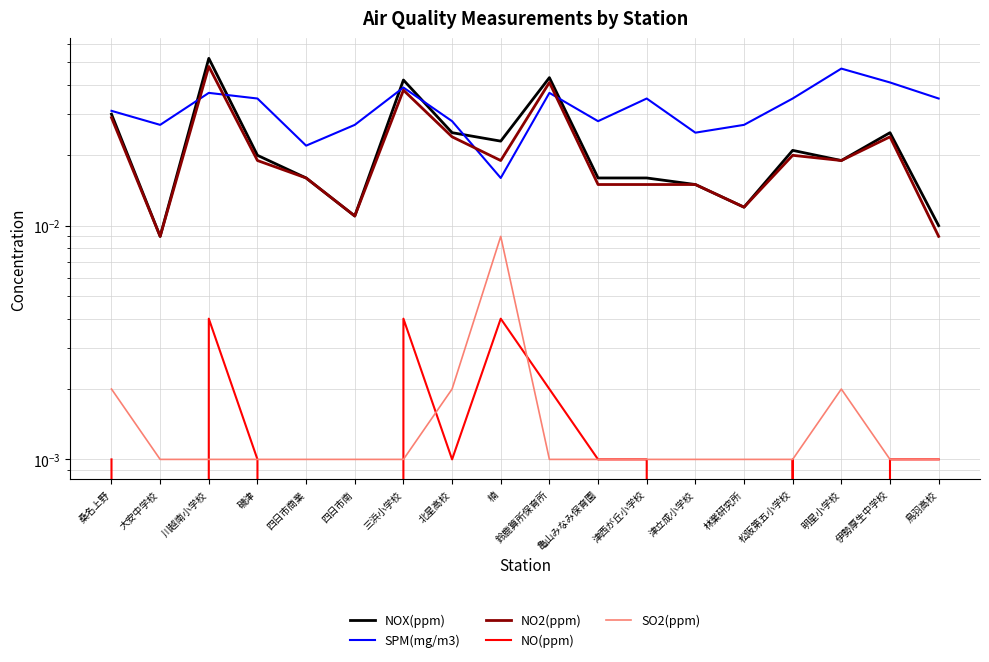

Rank the series at 鳥羽高校 from highest to lowest value.

SPM(mg/m3), NOX(ppm), NO2(ppm), NO(ppm), SO2(ppm)